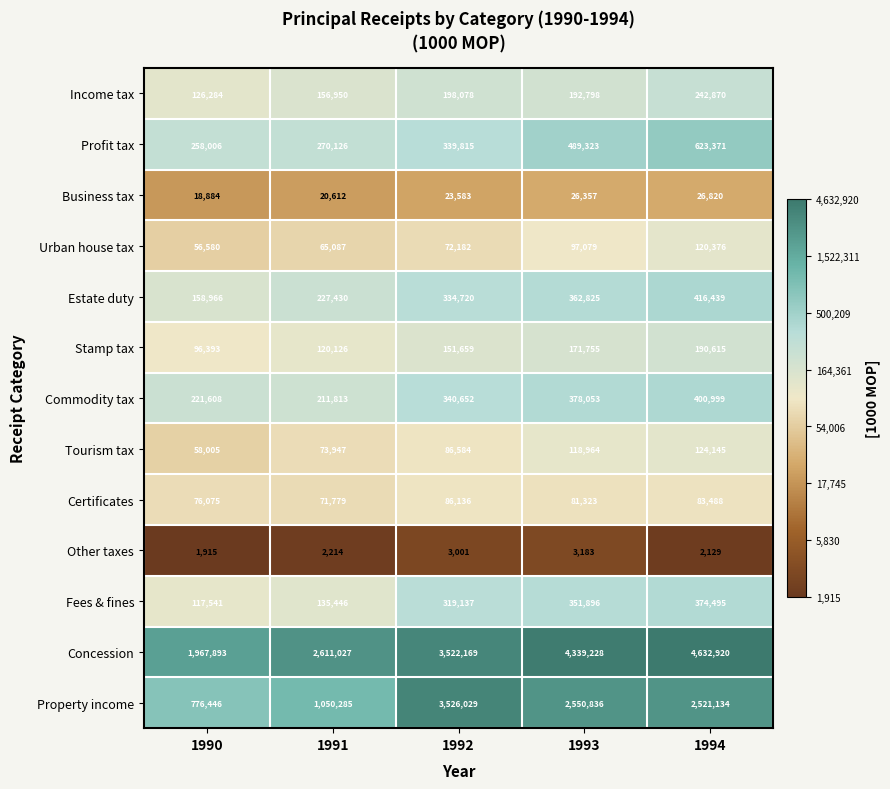

True or false: Estate duty has a value of 300532 at 1991.

False